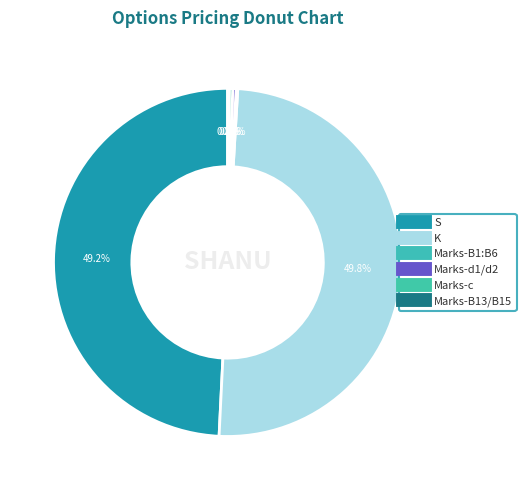

Is there any slice that represents more than half of the pie?

No